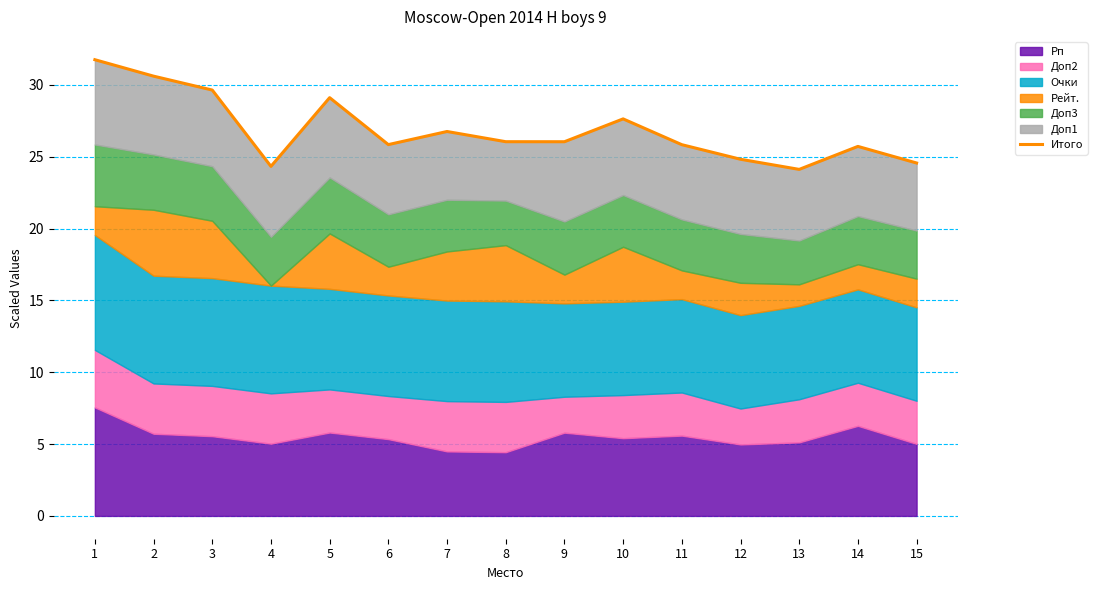

How many values are below 26?

7